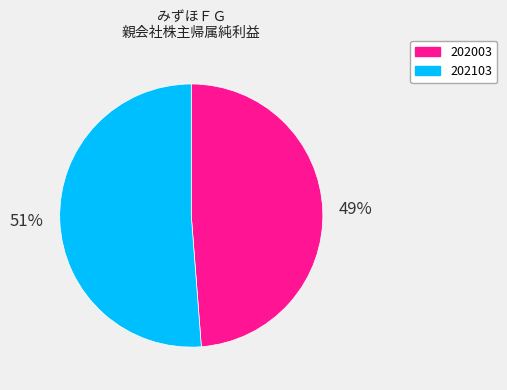

How many segments does this pie chart have?

2